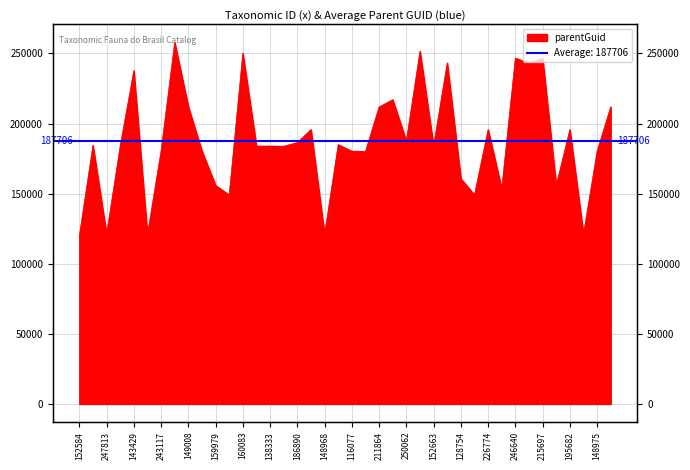

How many lines are shown in the chart?

1